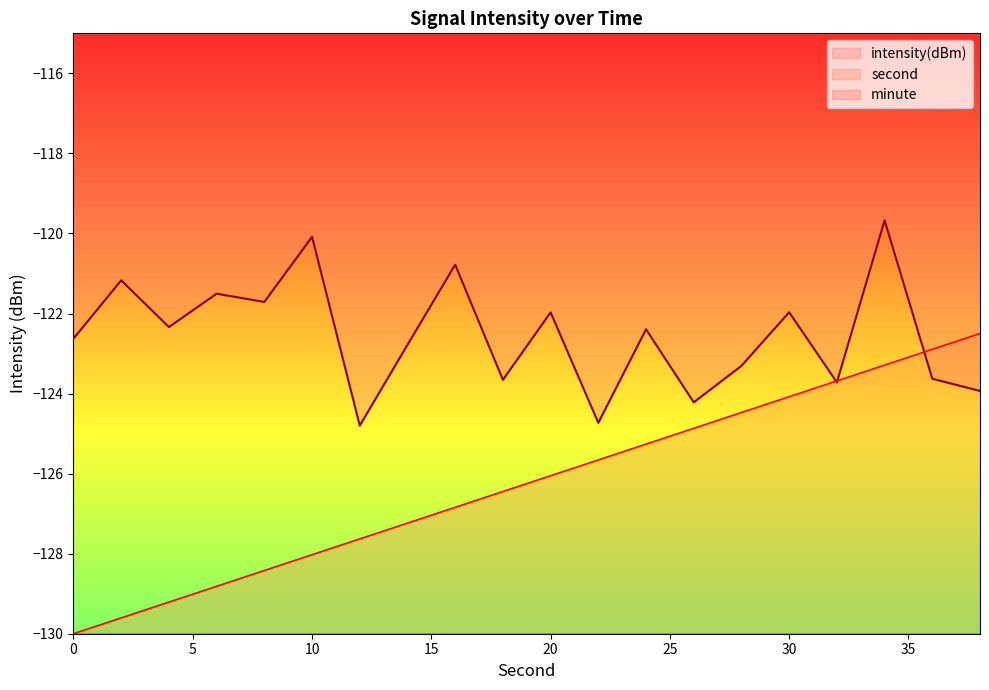

True or false: second has a value of -129.2 at 4.

True